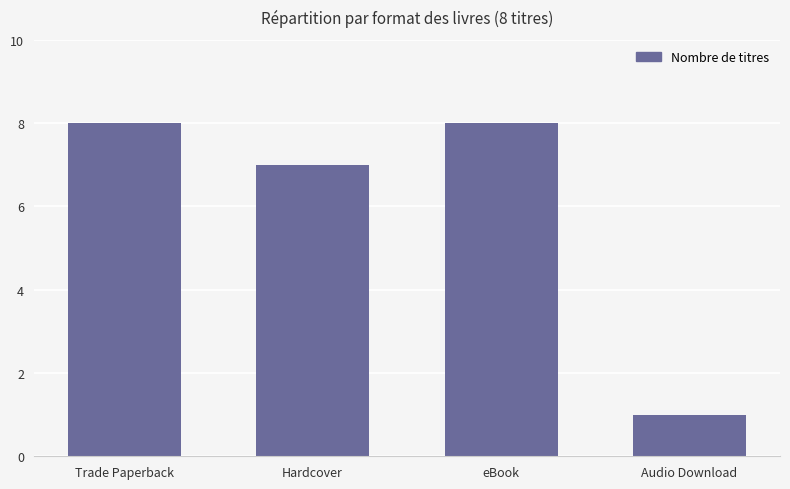

Which has a higher value, Hardcover or eBook?

eBook